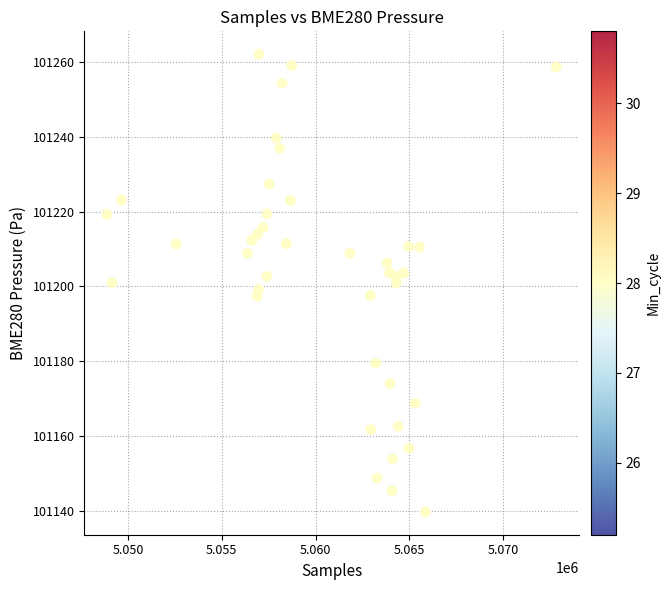

What is the range of Y values (max minus min)?

122.2